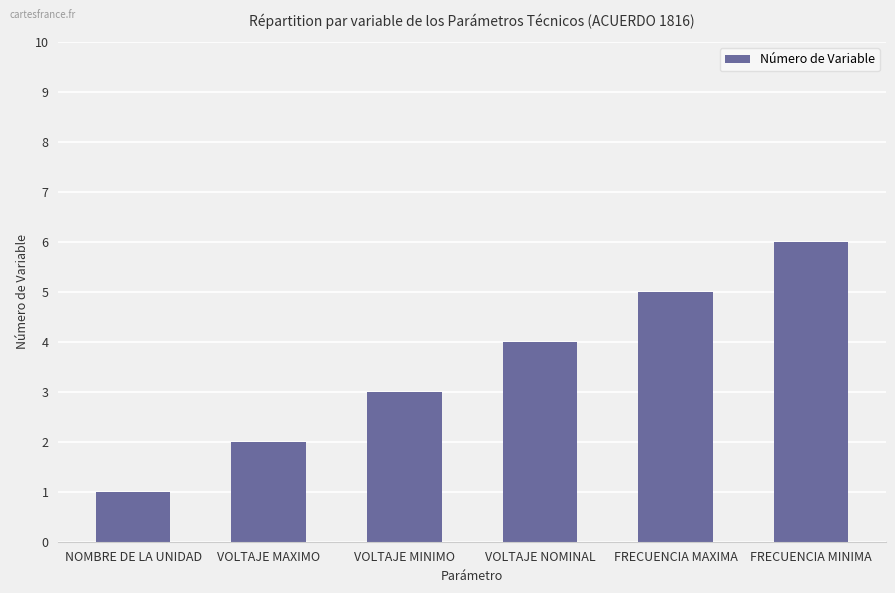

What is the label of the 4th bar from the right?

VOLTAJE MINIMO